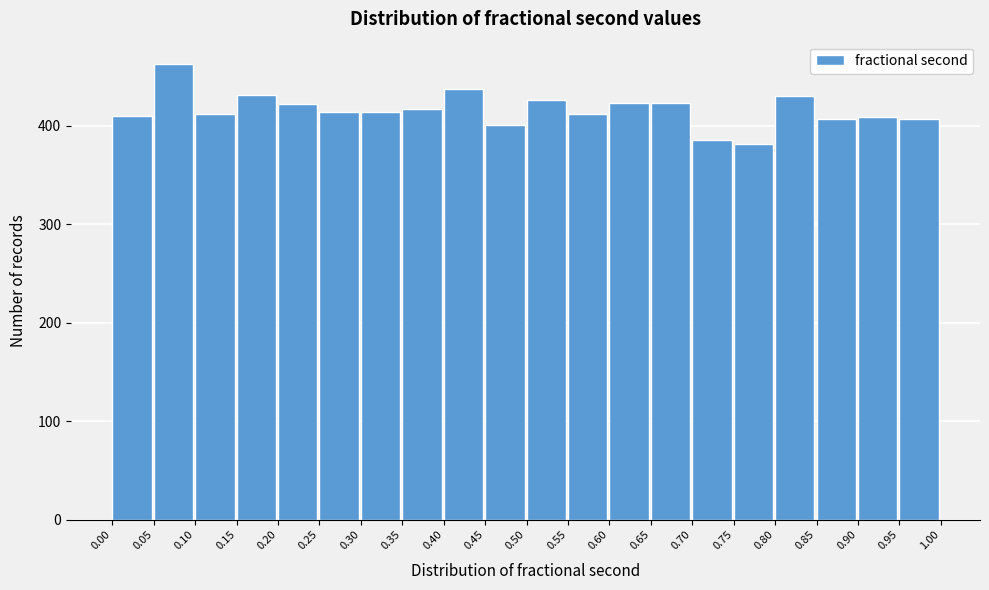

Reading left to right, transcribe this chart: for each bar, give the range it covers on the x-axis and its height. The values are not printed on the chart, so give them approximately, as read against the axis.

0.00 to 0.05: 410
0.05 to 0.10: 460
0.10 to 0.15: 410
0.15 to 0.20: 430
0.20 to 0.25: 420
0.25 to 0.30: 410
0.30 to 0.35: 410
0.35 to 0.40: 420
0.40 to 0.45: 440
0.45 to 0.50: 400
0.50 to 0.55: 430
0.55 to 0.60: 410
0.60 to 0.65: 420
0.65 to 0.70: 420
0.70 to 0.75: 390
0.75 to 0.80: 380
0.80 to 0.85: 430
0.85 to 0.90: 410
0.90 to 0.95: 410
0.95 to 1.00: 410